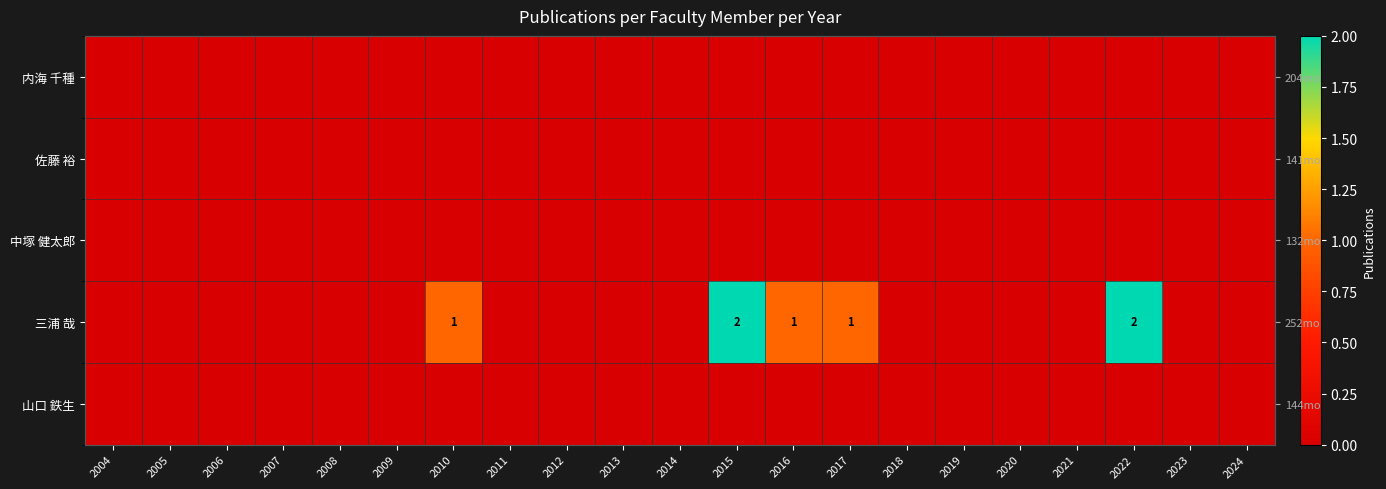

Between 2010 and 2013, which series saw the biggest shift?

三浦 哉